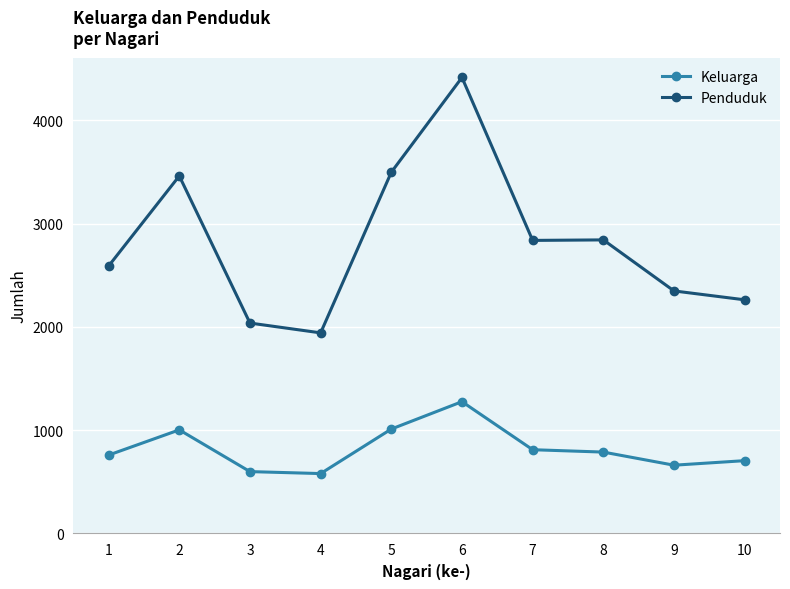

At which category does Keluarga reach its first local peak?

2